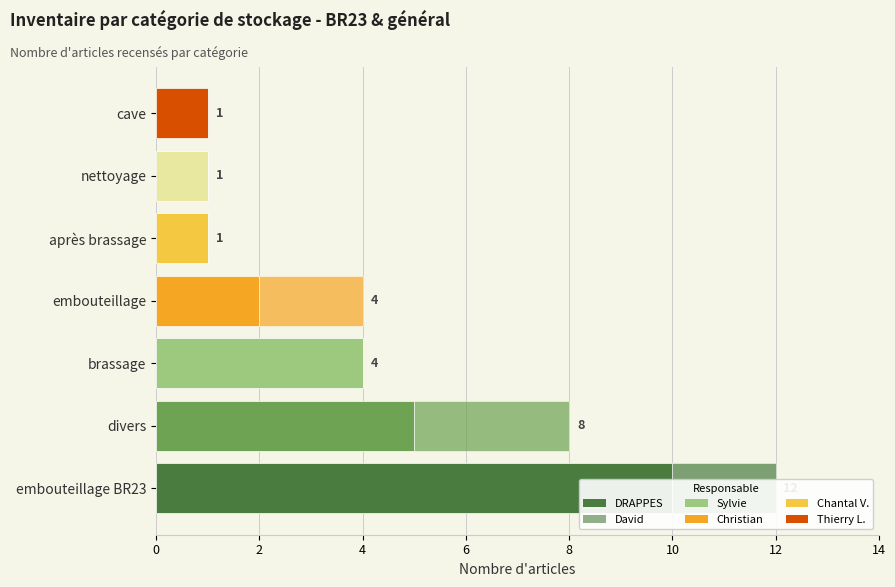

How many values in David are above zero?

3